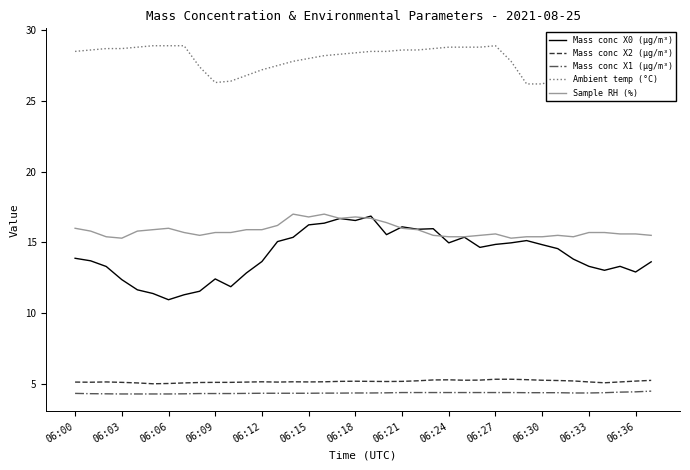

What is the greatest value displayed?

28.9